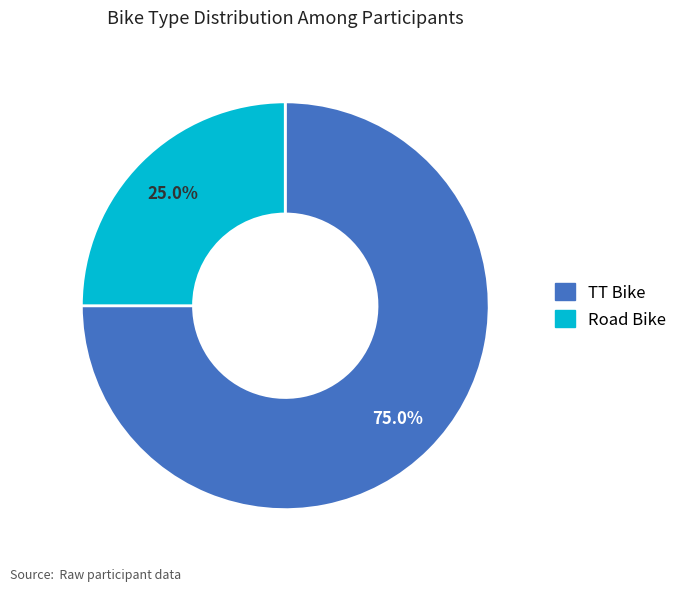

Which category has the biggest portion of the pie?

TT Bike